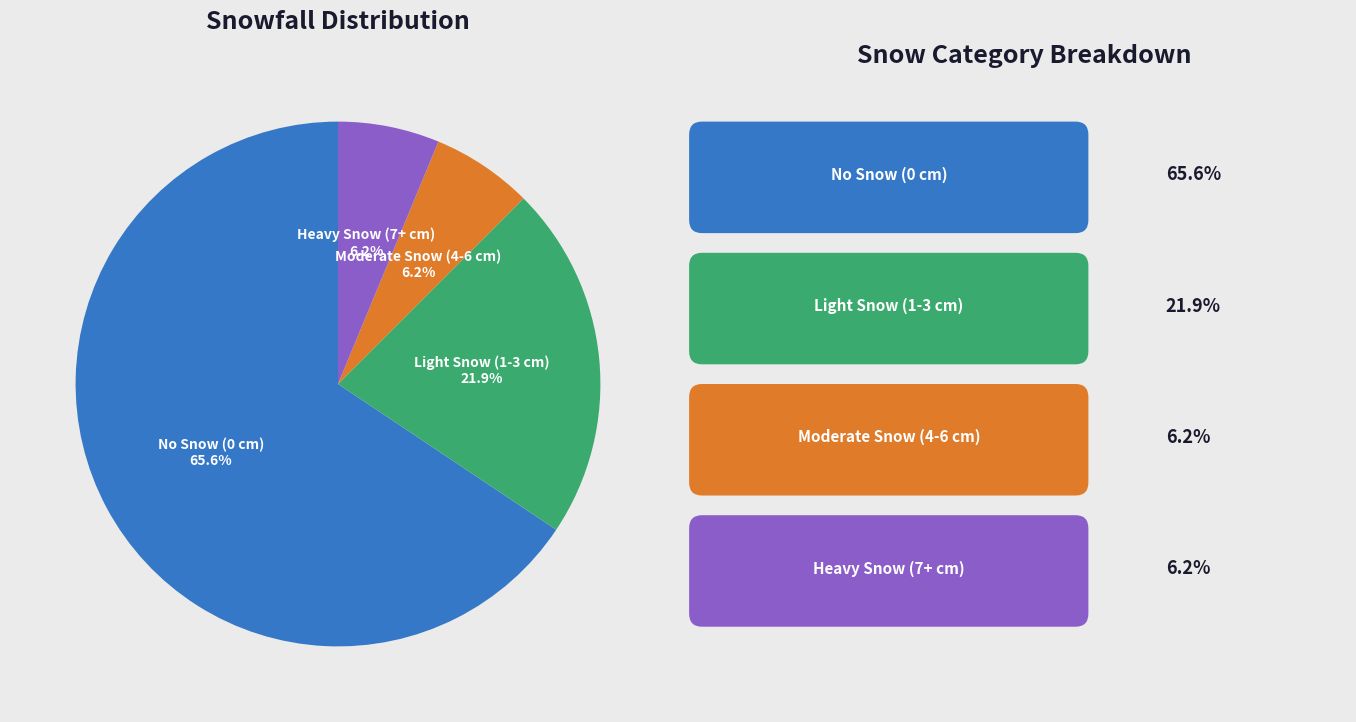

What is the total percentage of Moderate Snow (4-6 cm) and No Snow (0 cm)?

71.9%